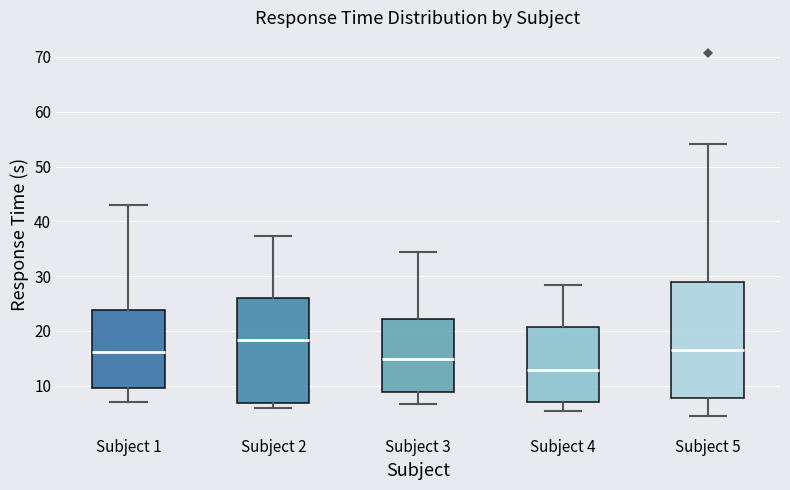

Which box has the lowest median line?

Subject 4